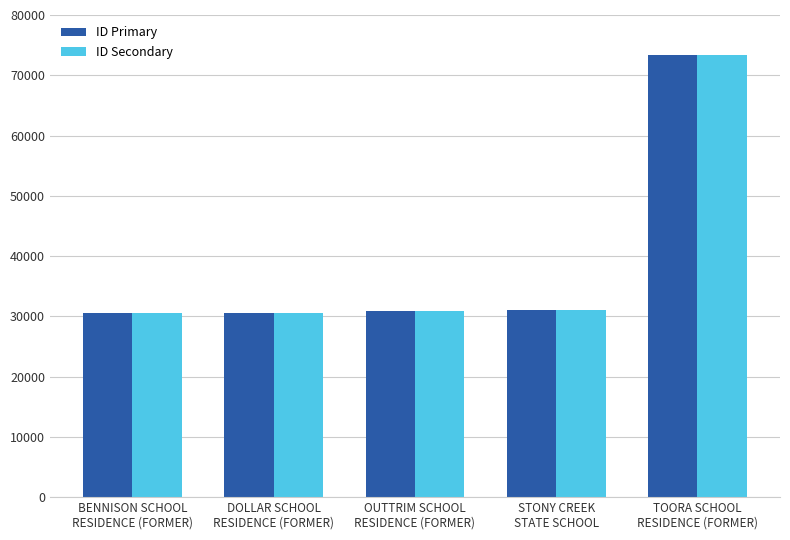

What is the average value of the ID Secondary series?

39286